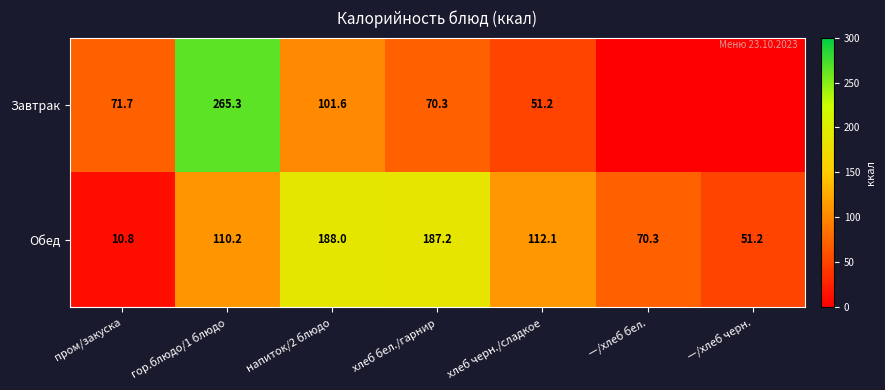

The Обед series shows 93.4 at —/хлеб бел.. True or false?

False